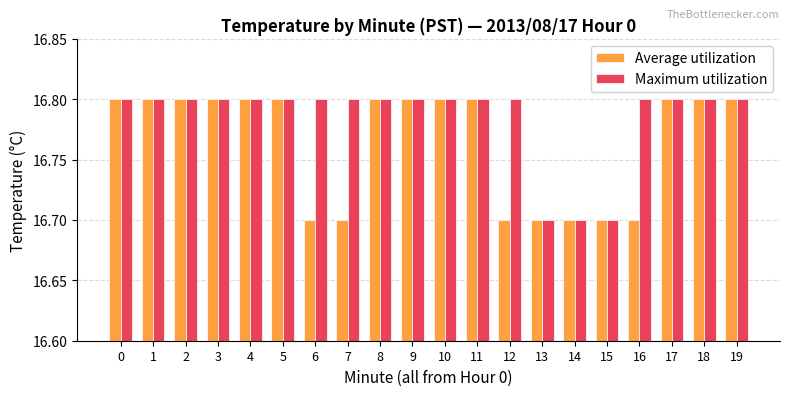

List the series in order of their overall mean, highest first.

Maximum utilization, Average utilization